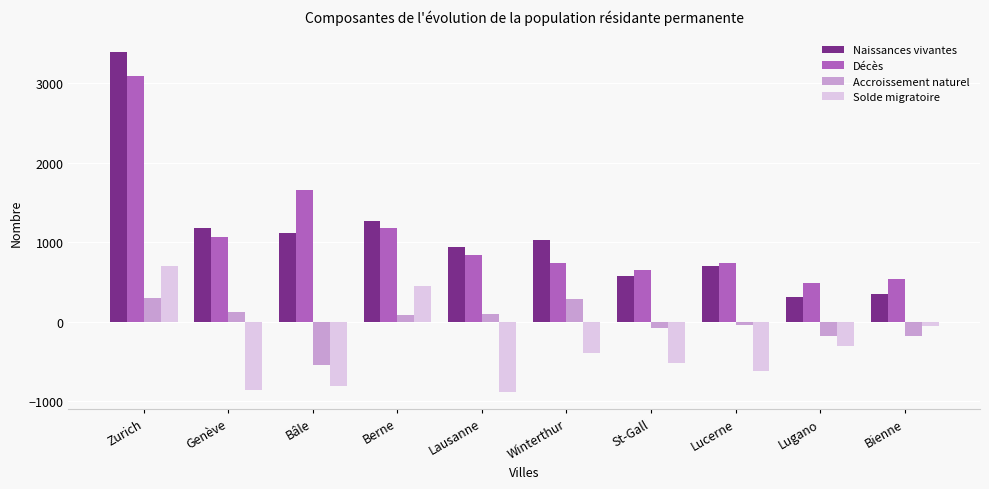

What is the average value of the Décès series?

1097